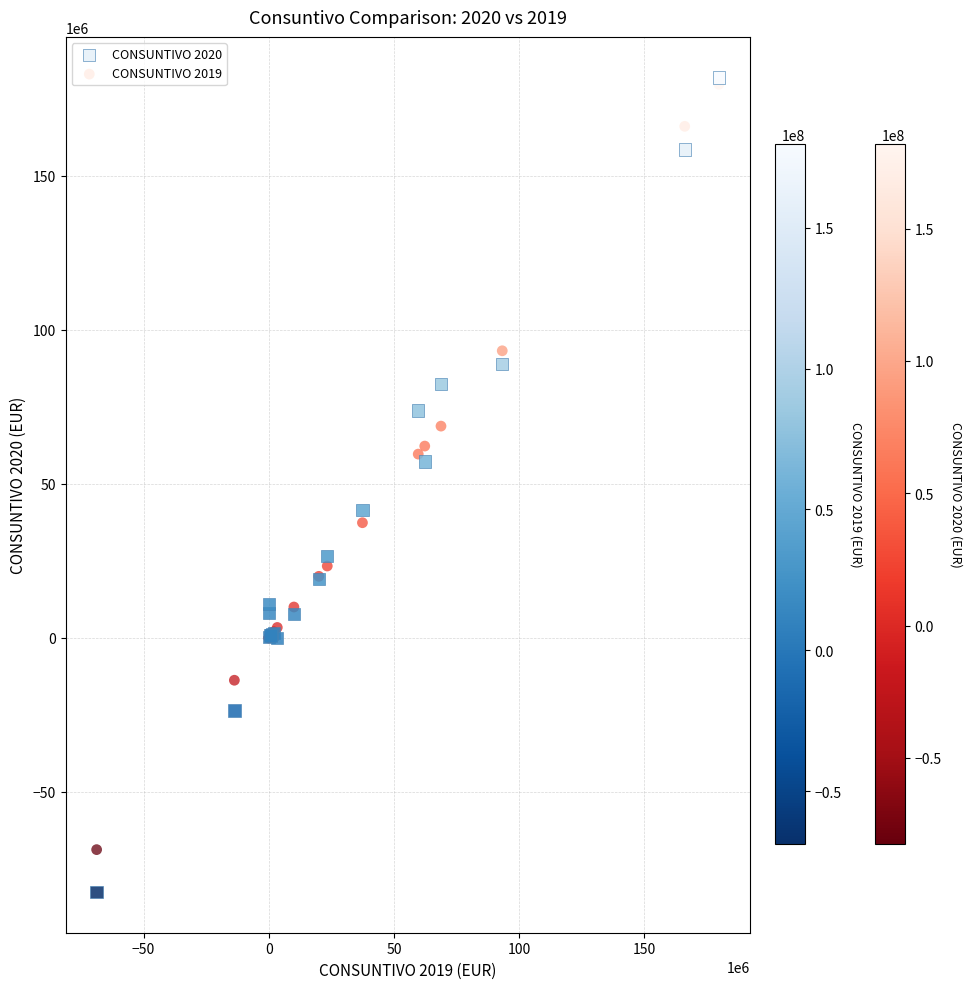

Which series has the widest spread of Y values?

CONSUNTIVO 2020